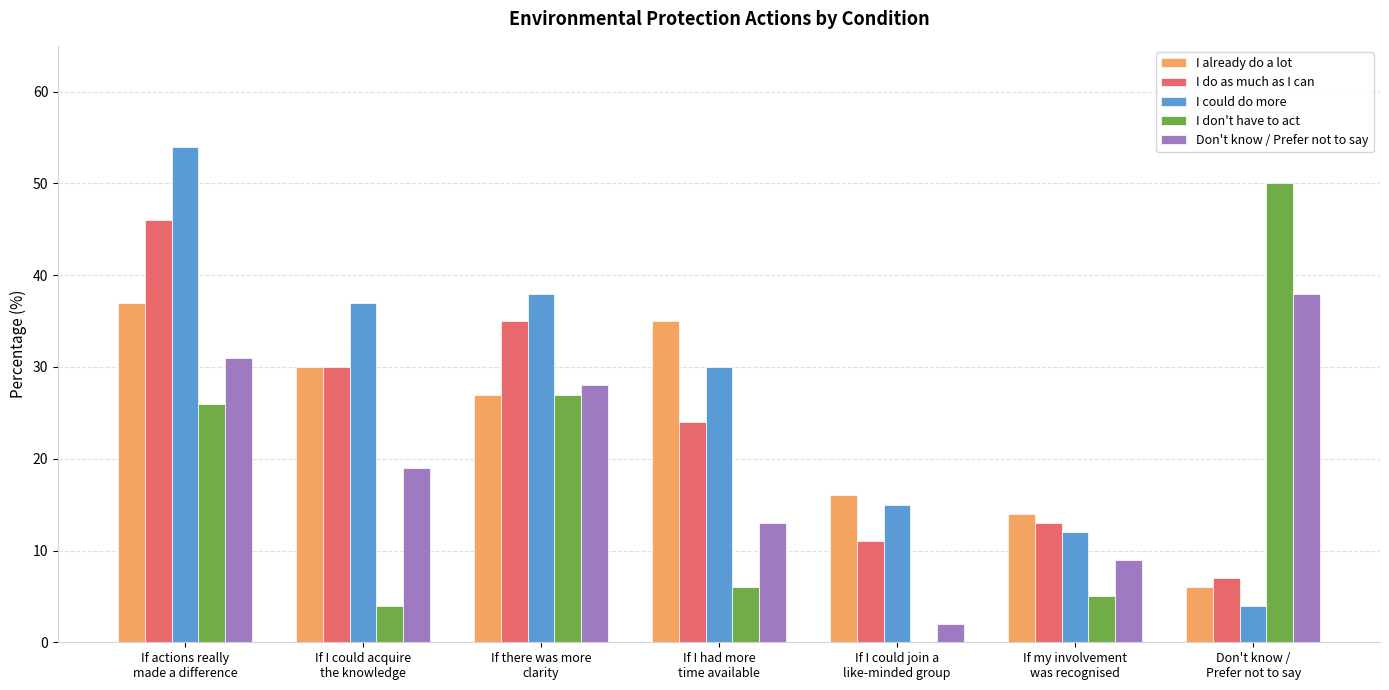

What is the difference between the I already do a lot values at If I had more
time available and Don't know /
Prefer not to say?

29